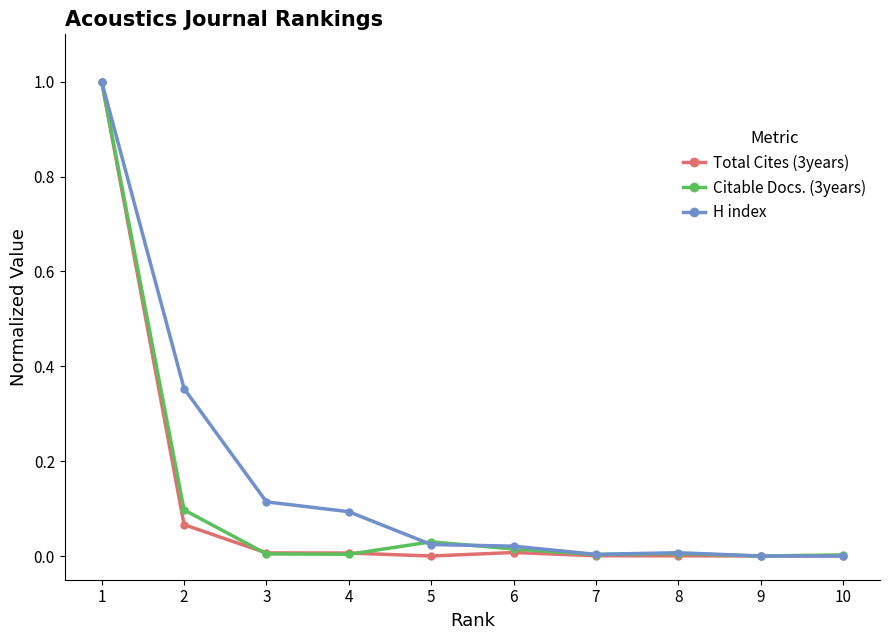

How many lines are shown in the chart?

3